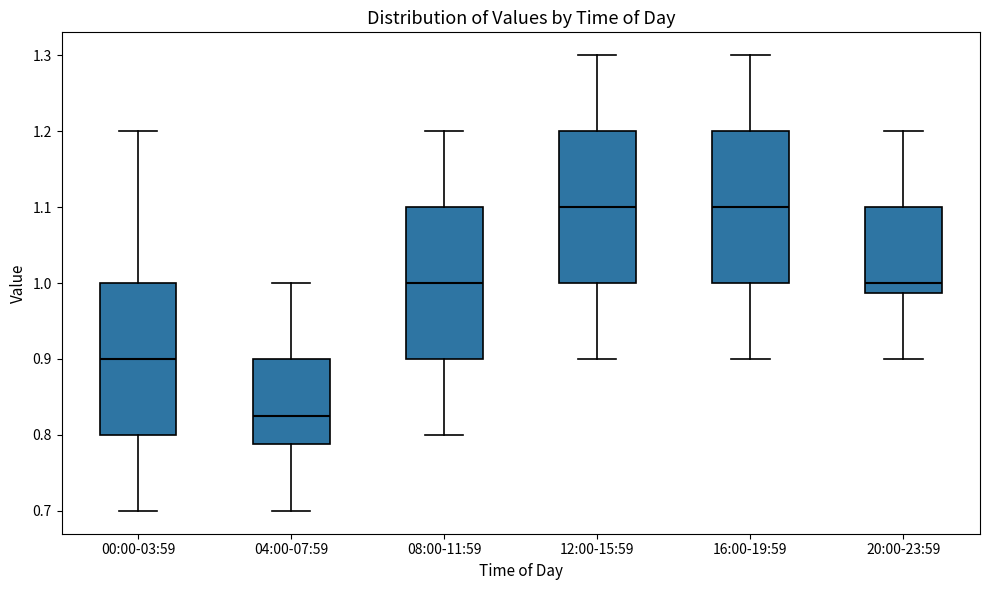

Where does the lower whisker of the box for 12:00-15:59 end on the y-axis? The values are not printed on the chart, so give them approximately, as read against the axis.

0.90